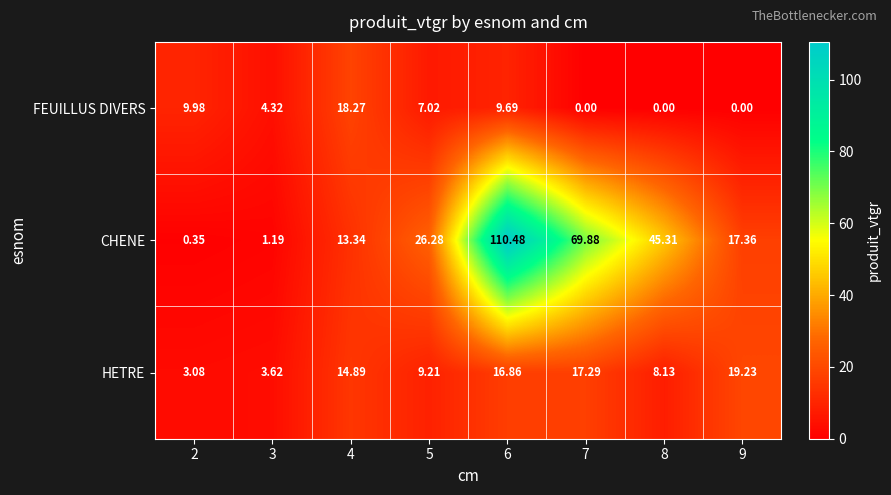

At how many categories does at least one series exceed 44?

3